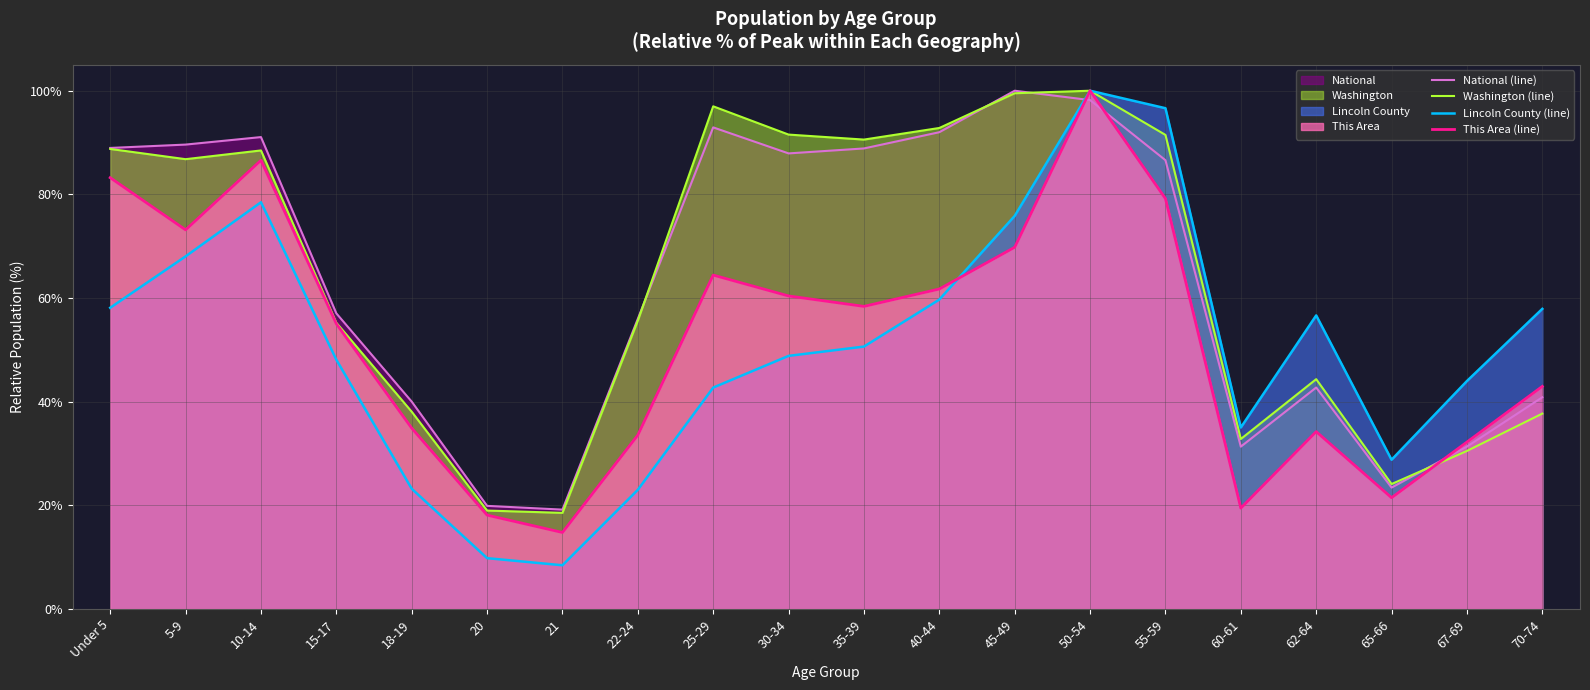

Which has a higher value, 65-66 or 25-29?

25-29